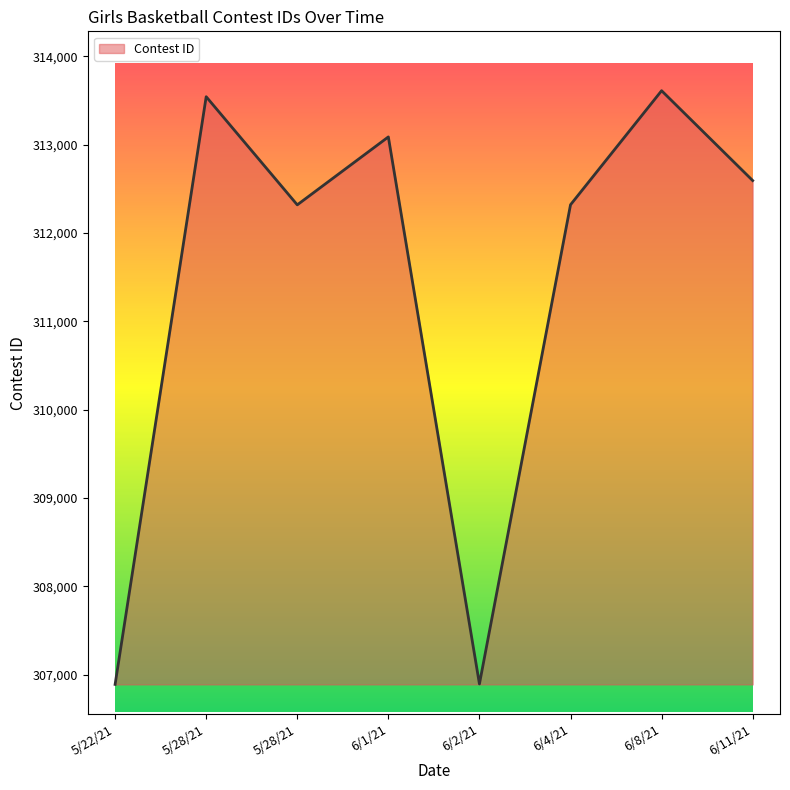

Is this an area chart (filled region under the line)?

Yes